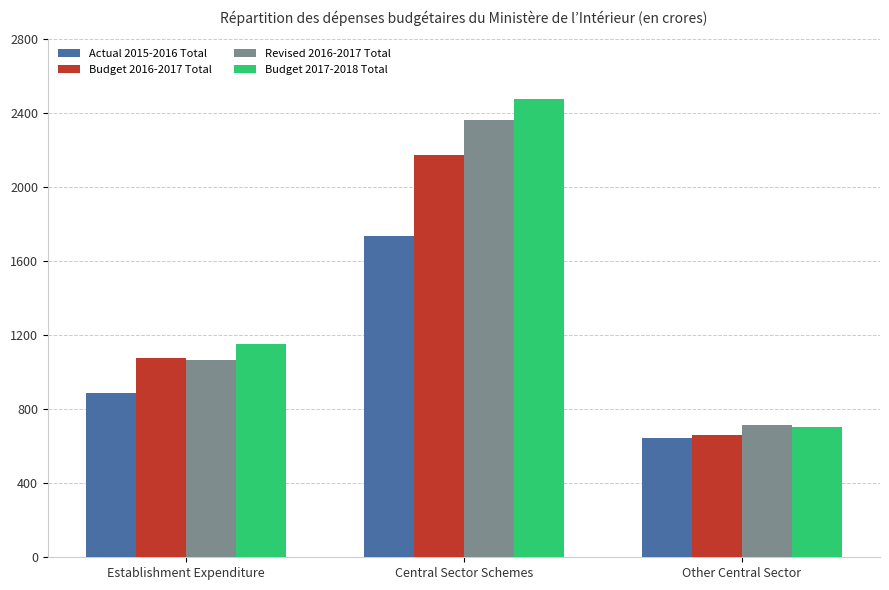

Where is Budget 2016-2017 Total nearest to the value 1418?

Establishment Expenditure